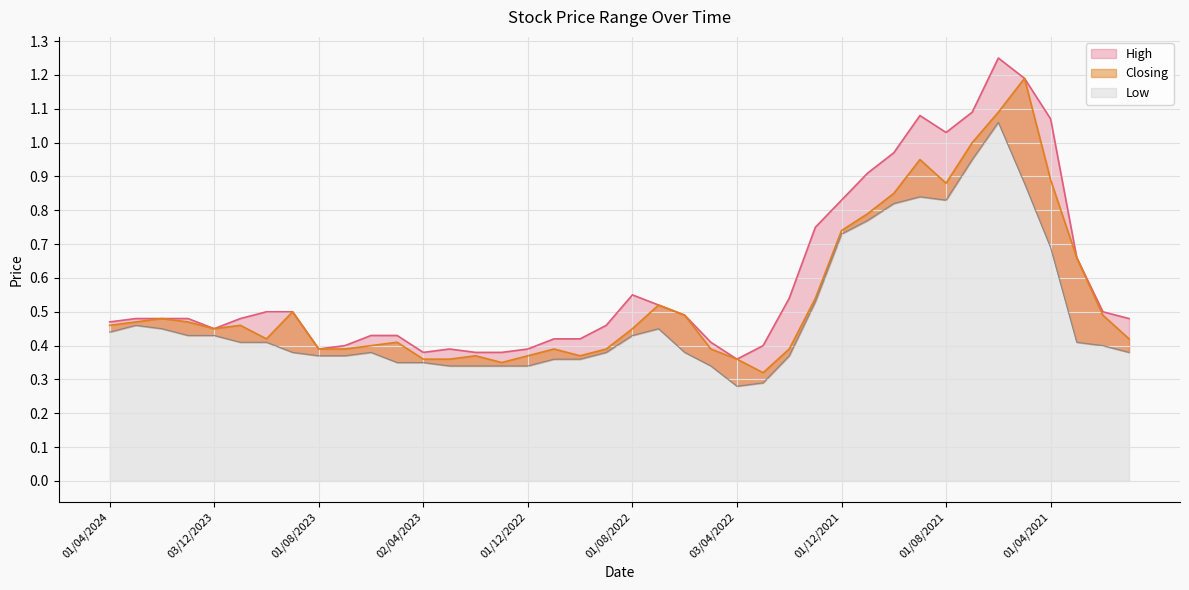

Where is the first local maximum for Closing?

01/02/2024